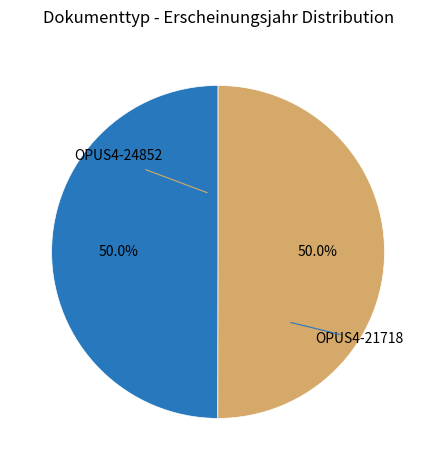

Approximately how many times larger is the value at OPUS4-24852 compared to OPUS4-21718?

1.0